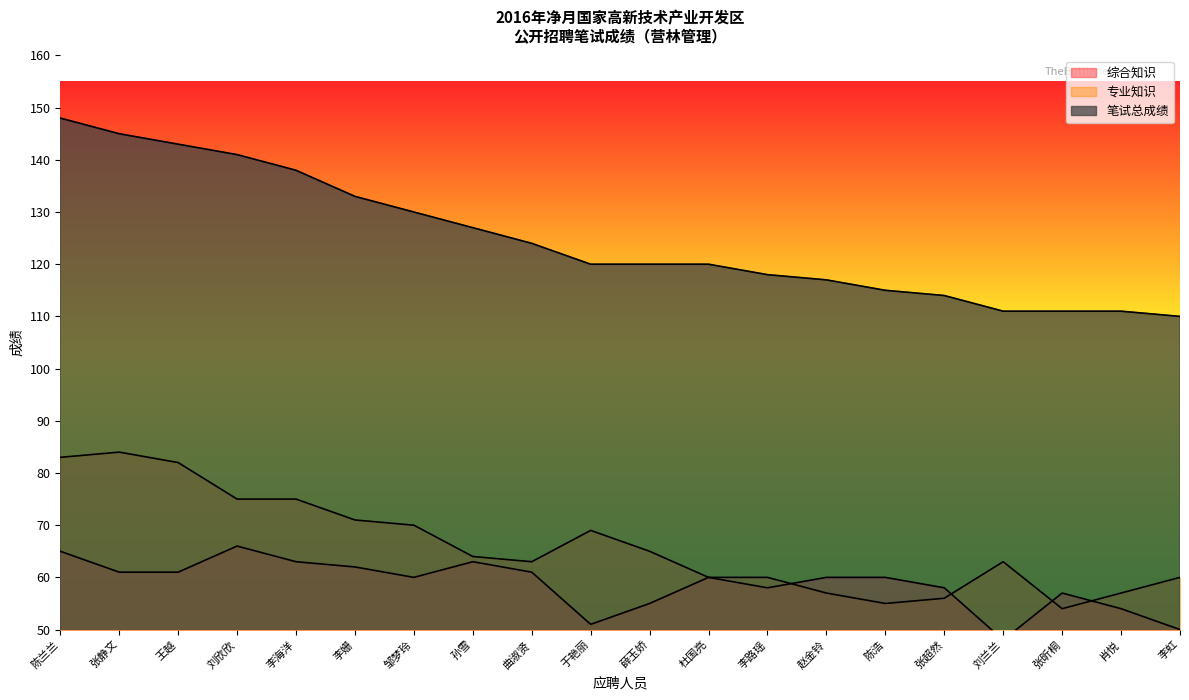

What is the highest value of the 综合知识 series?

66